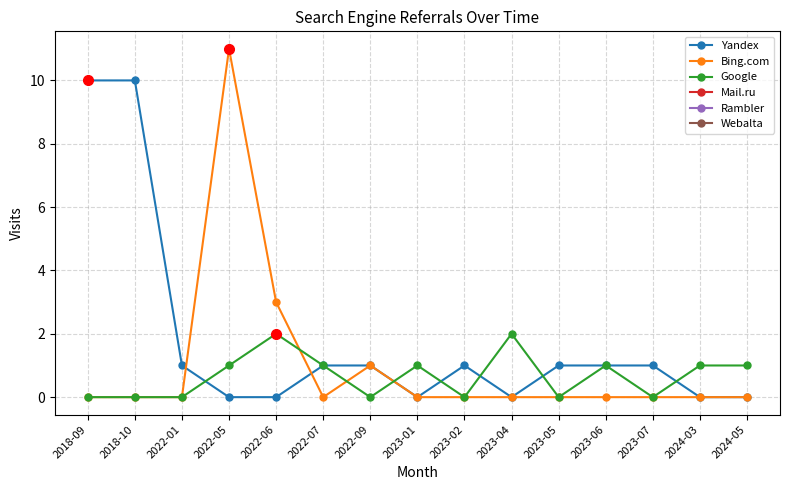

Where do Google and Yandex first cross each other?

2022-01 and 2022-05